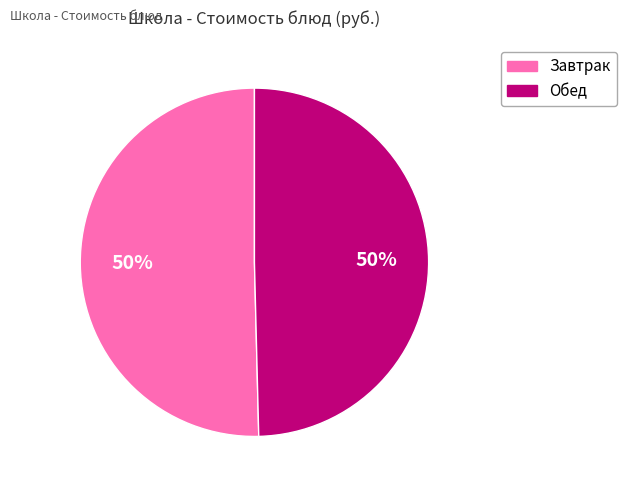

To the nearest percent, what is the average slice percentage?

50%